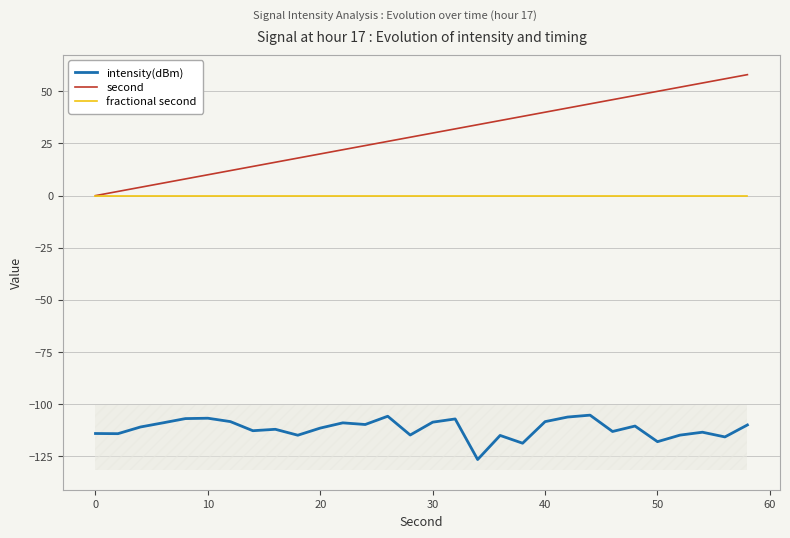

True or false: fractional second and intensity(dBm) cross at least once.

False